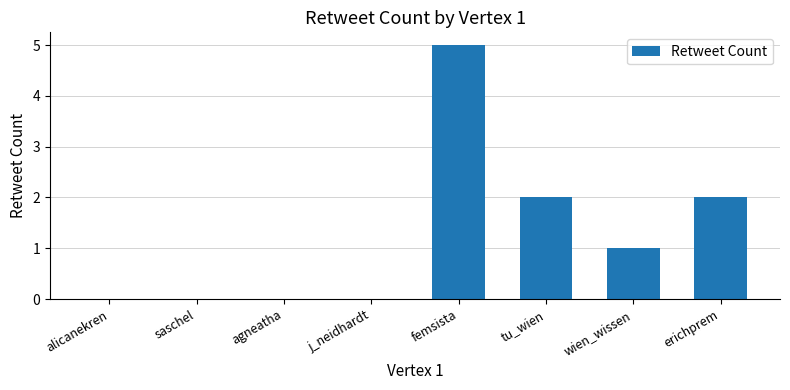

What is the greatest value displayed?

5